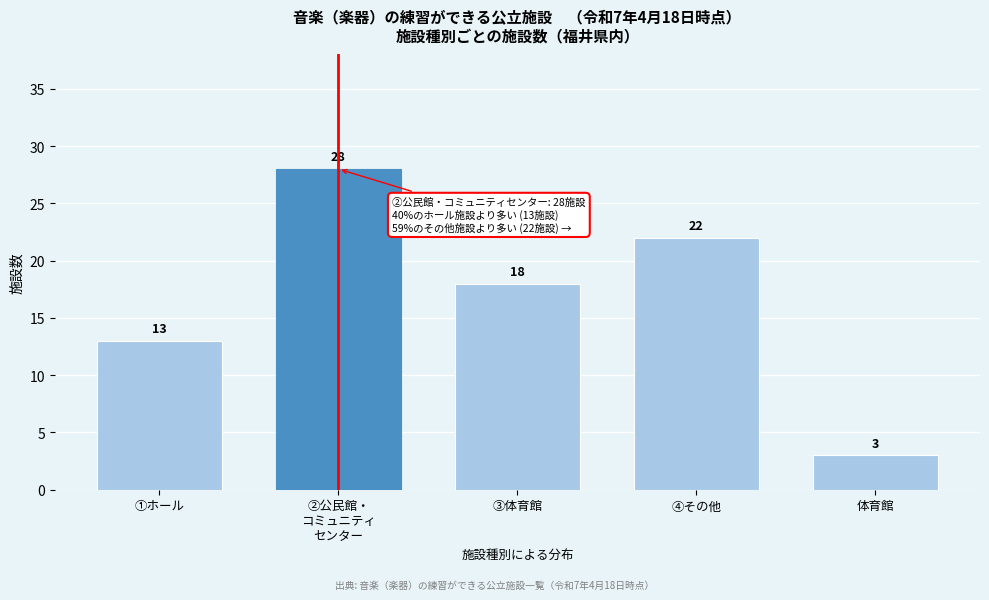

Reading left to right, what are all the values shown in this chart?

13	28	18	22	3